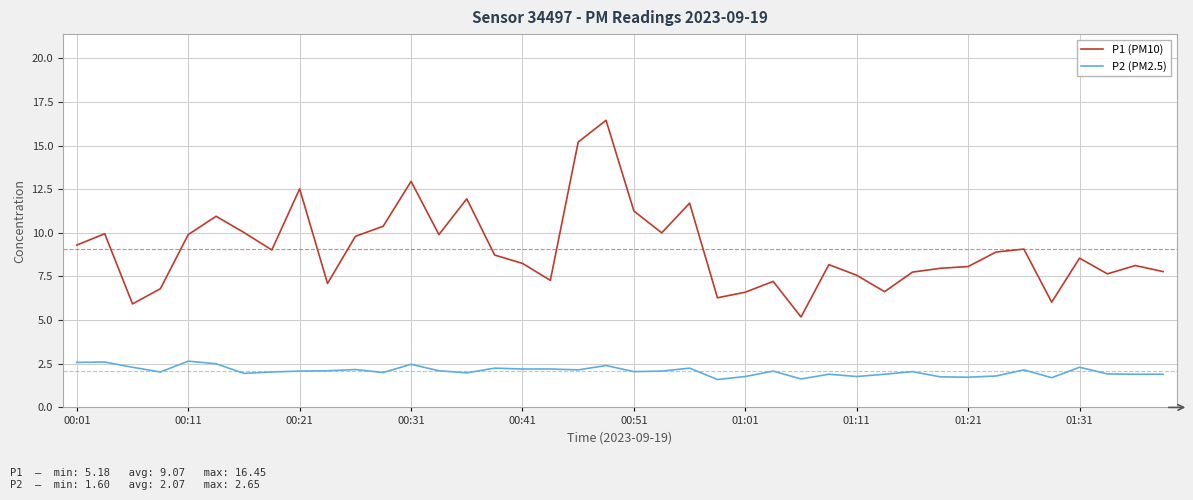

Which series has the largest range (max minus min)?

P1 (PM10)